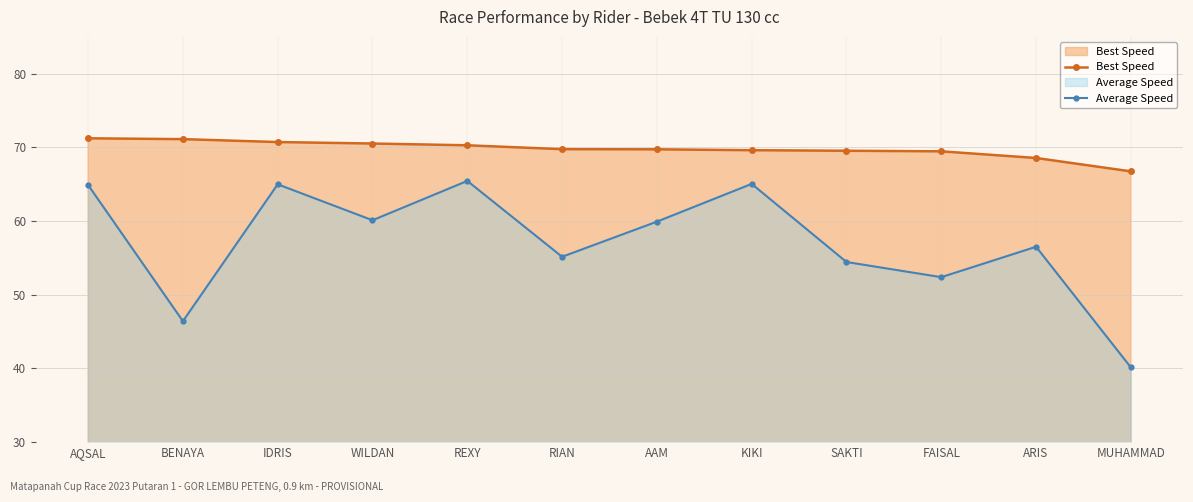

True or false: Best Speed and Average Speed cross at least once.

False